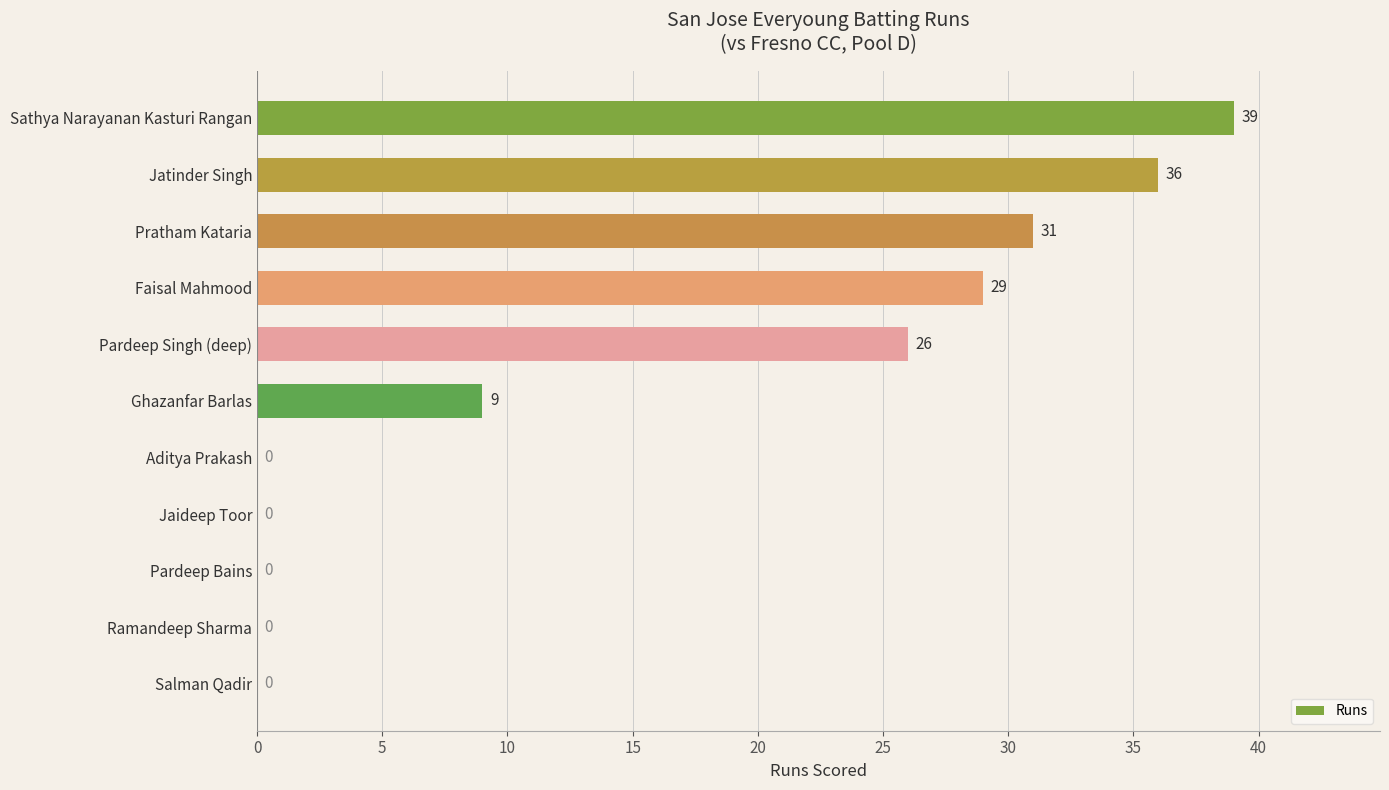

How many series are shown in this chart?

1